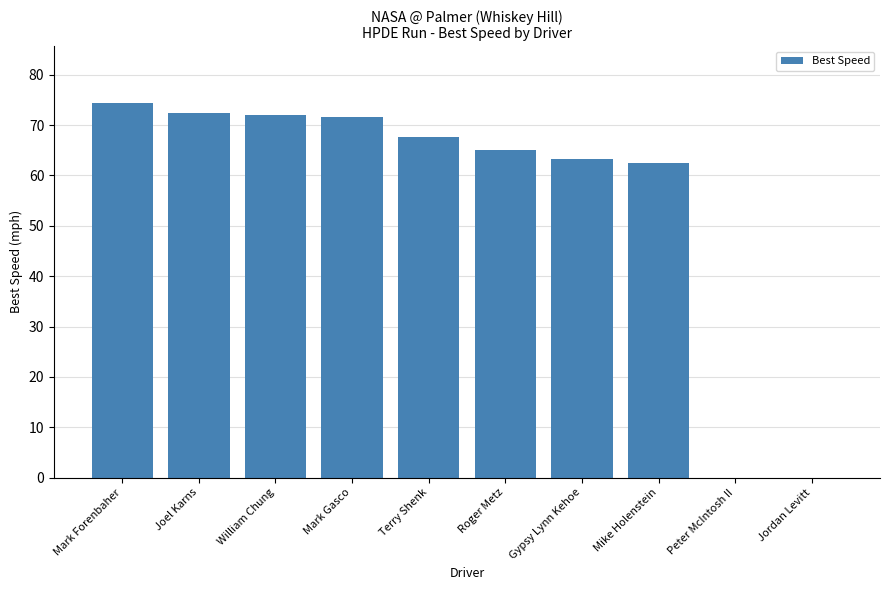

What is the sum of the values at Mark Forenbaher and Mike Holenstein?

137.0